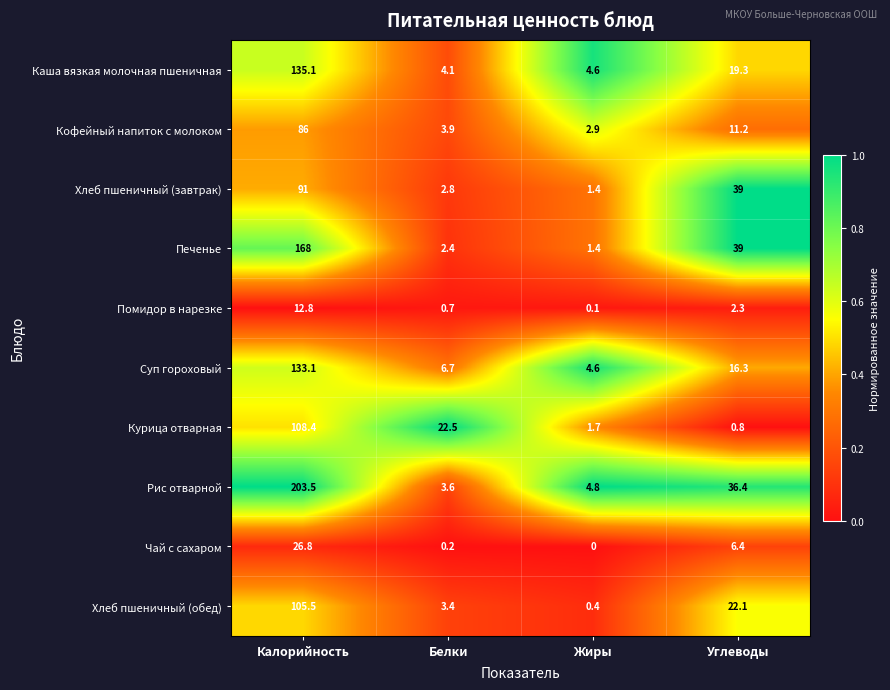

The Кофейный напиток с молоком series shows 2.9 at Жиры. True or false?

True